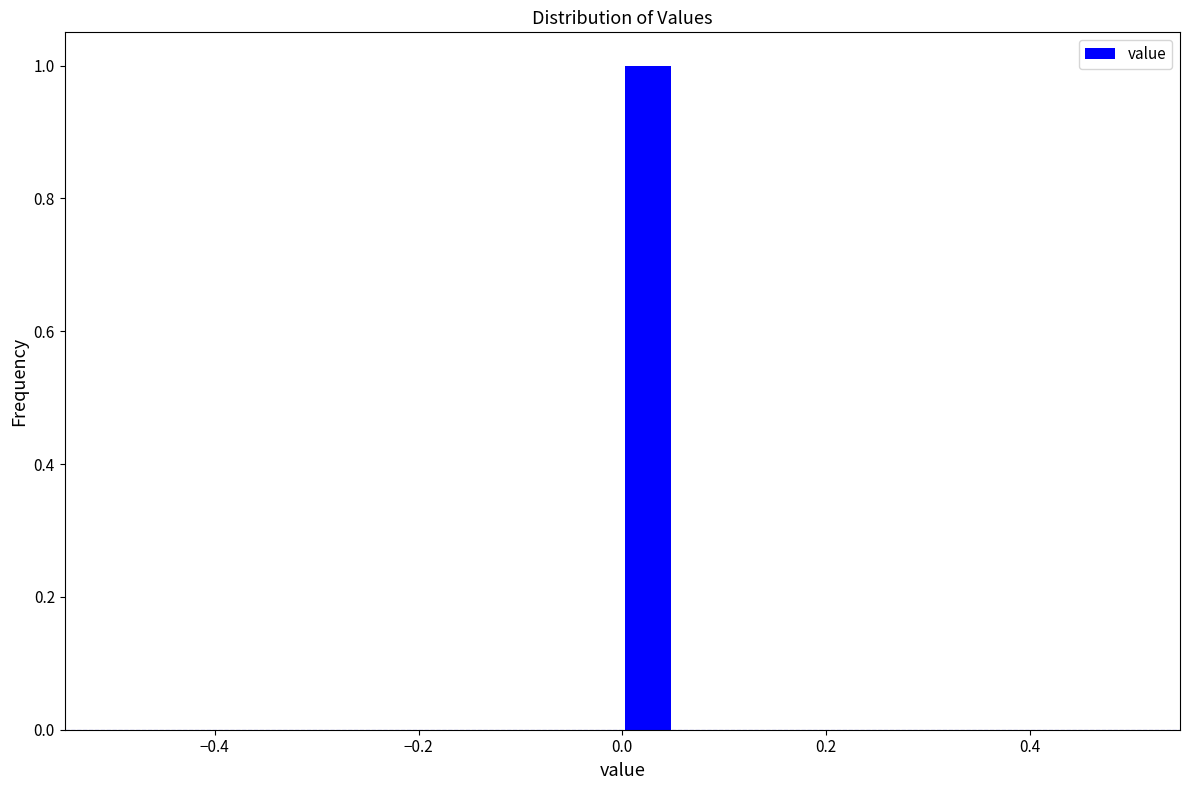

Read against the x-axis, roughly where is the centre of the tallest bar?

0.02